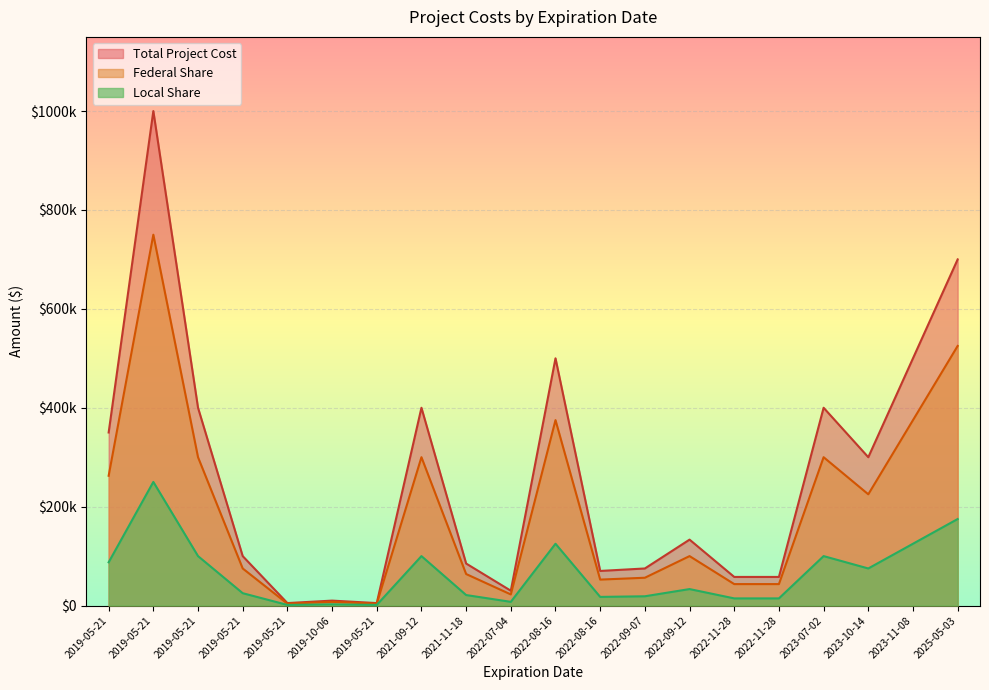

What is the label of the 15th point from the left?

2022-11-28